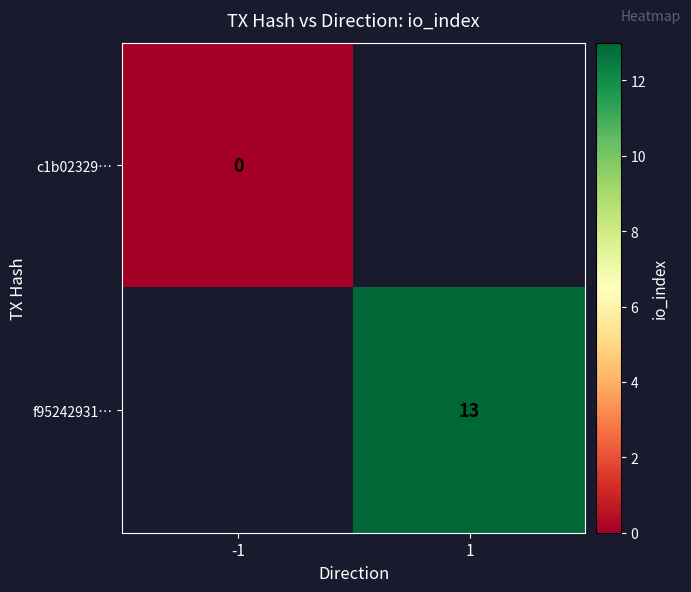

Which series has the widest spread of values?

c1b02329…